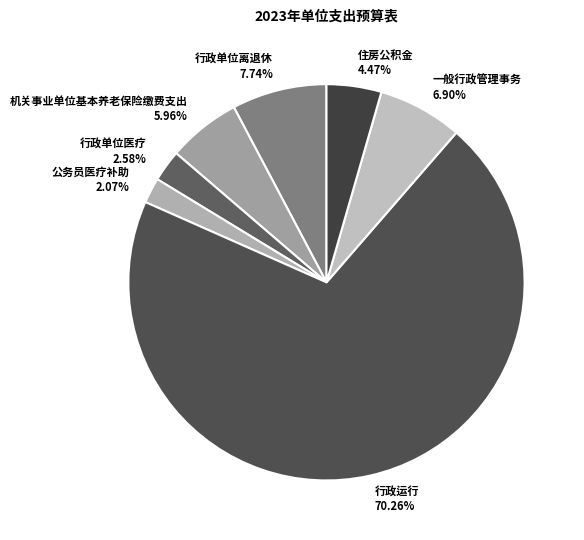

Which slice is the largest?

行政运行